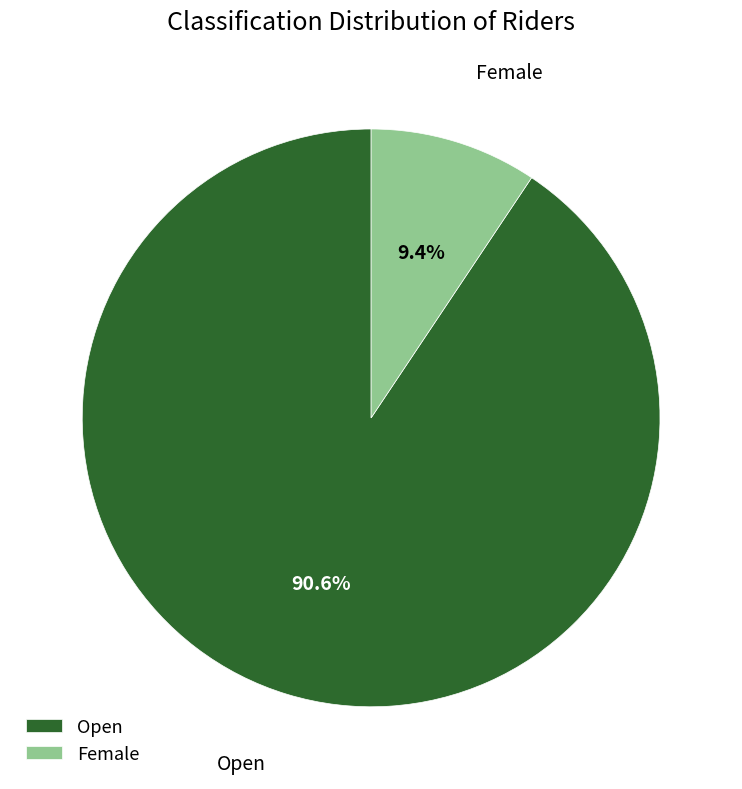

How many slices are in this pie chart?

2